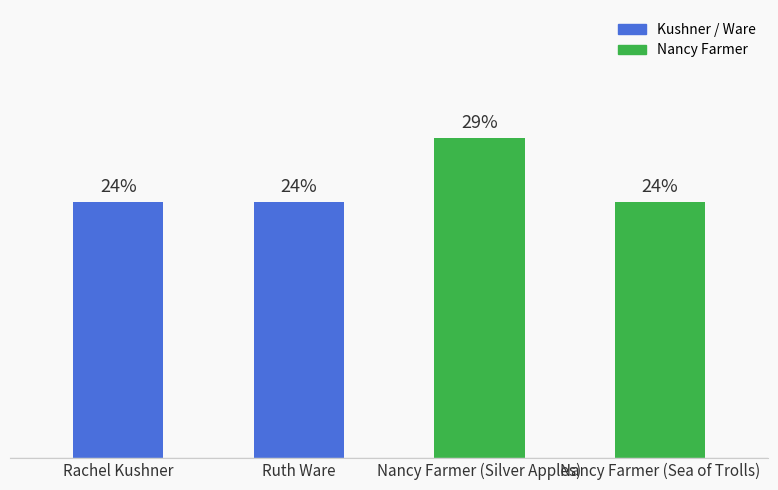

The chart shows a value of 2 at Nancy Farmer (Silver Apples). True or false?

False